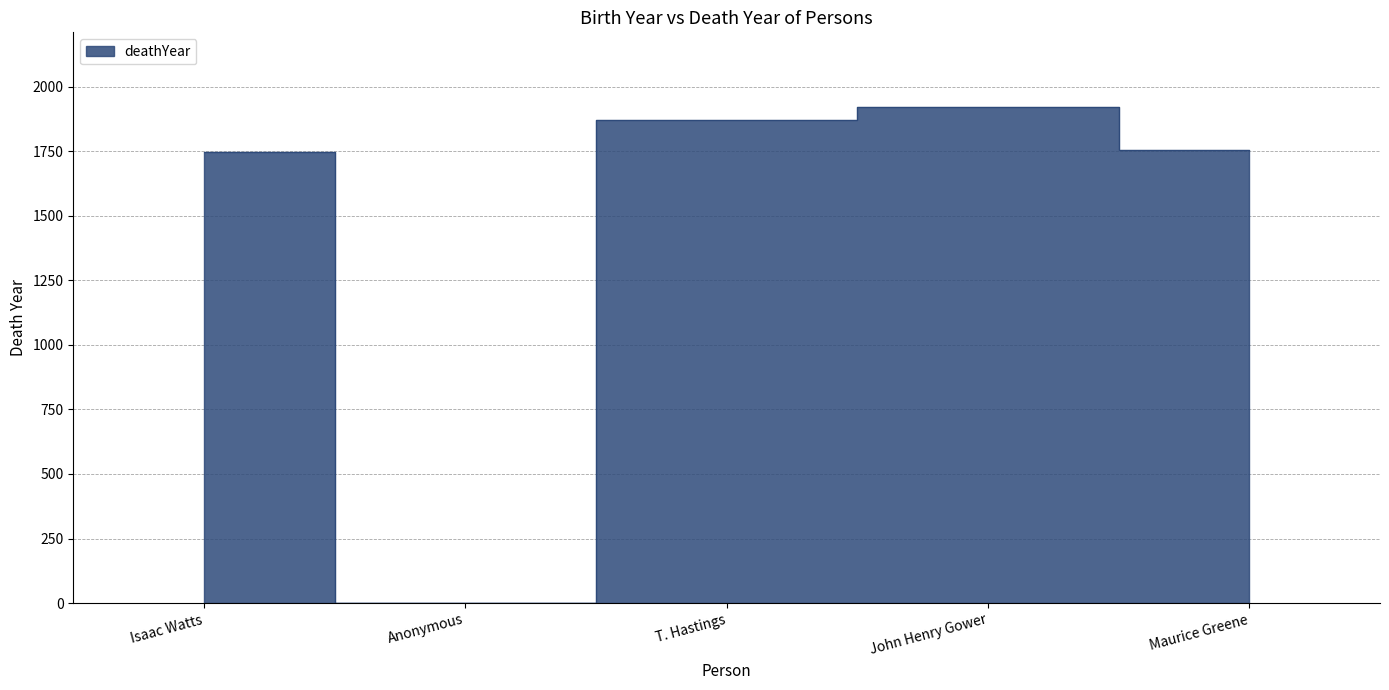

List the labels in order of value, smallest first.

Anonymous, Isaac Watts, Maurice Greene, T. Hastings, John Henry Gower